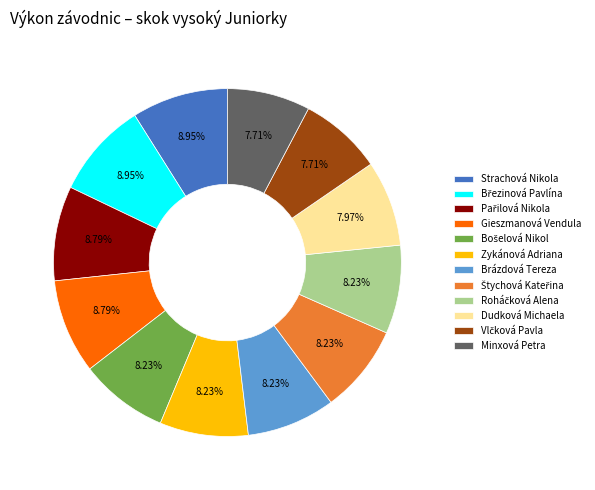

Combined, do Gieszmanová Vendula and Minxová Petra account for over 50%?

No